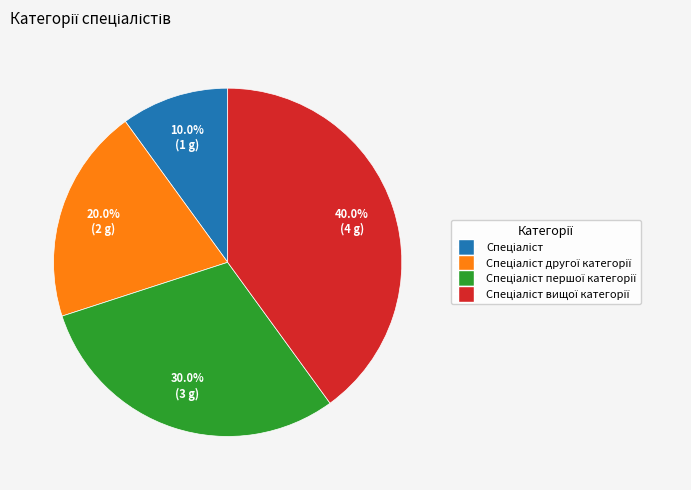

Does any single category account for the majority?

No